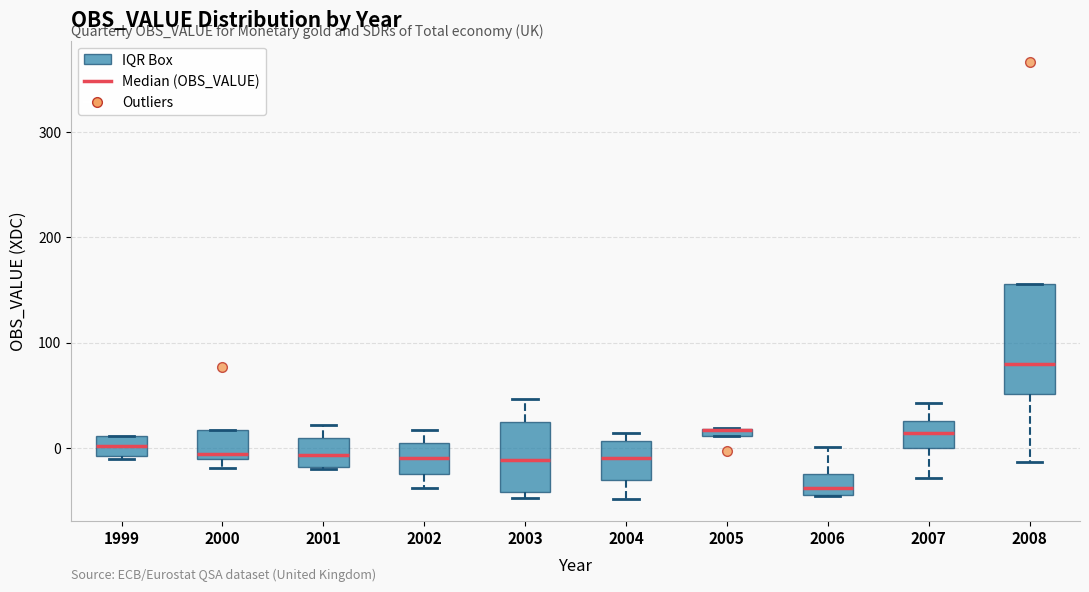

Where is the upper edge of the box at x = 2005 on the y-axis? The values are not printed on the chart, so give them approximately, as read against the axis.

20